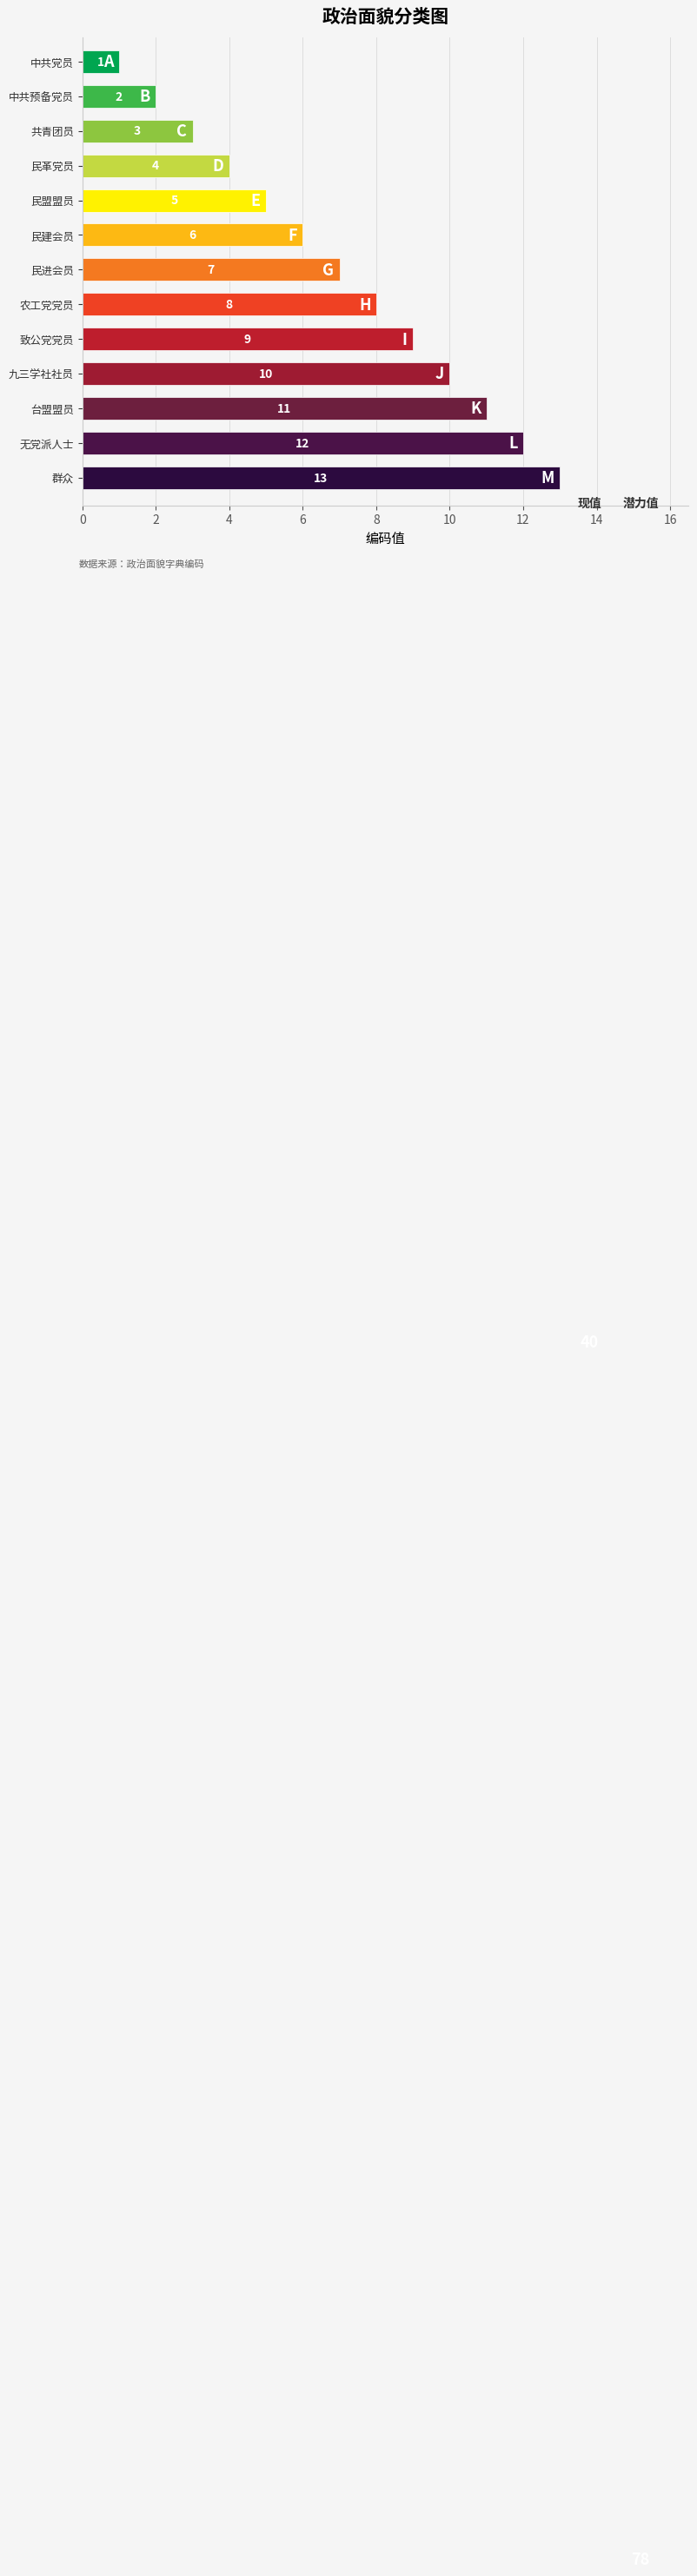

Rank the categories by value from lowest to highest.

中共党员, 中共预备党员, 共青团员, 民革党员, 民盟盟员, 民建会员, 民进会员, 农工党党员, 致公党党员, 九三学社社员, 台盟盟员, 无党派人士, 群众